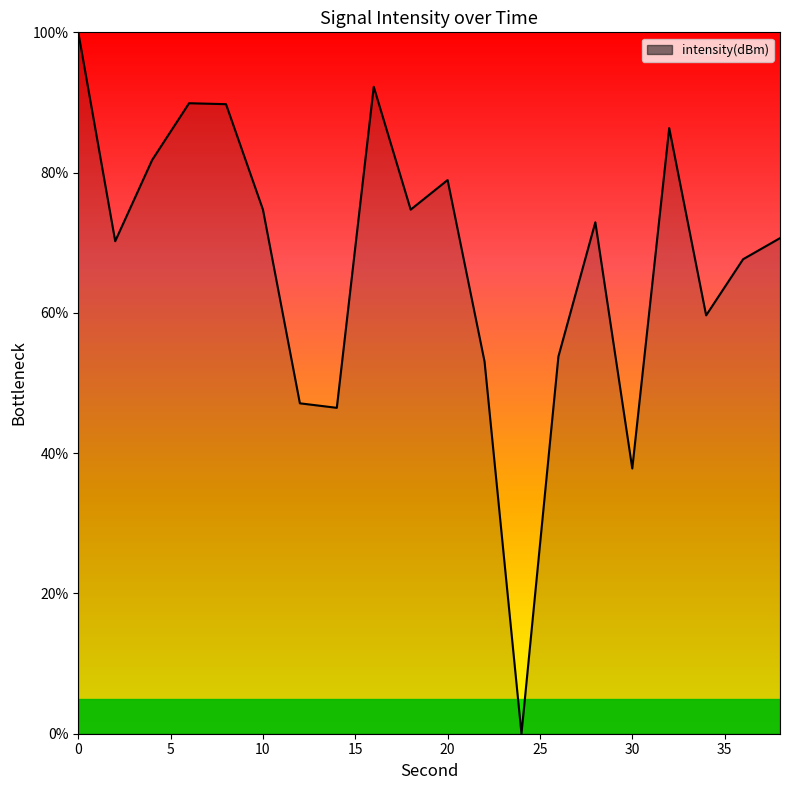

What is the greatest value displayed?

100.0